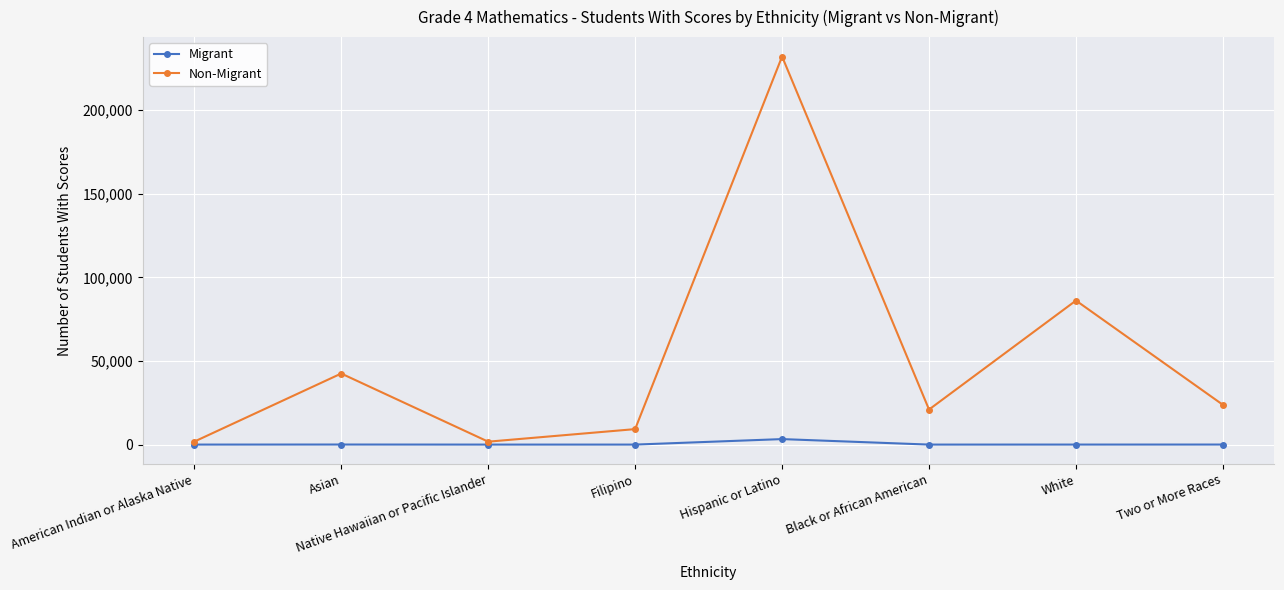

Which category has the highest value across all series?

Hispanic or Latino